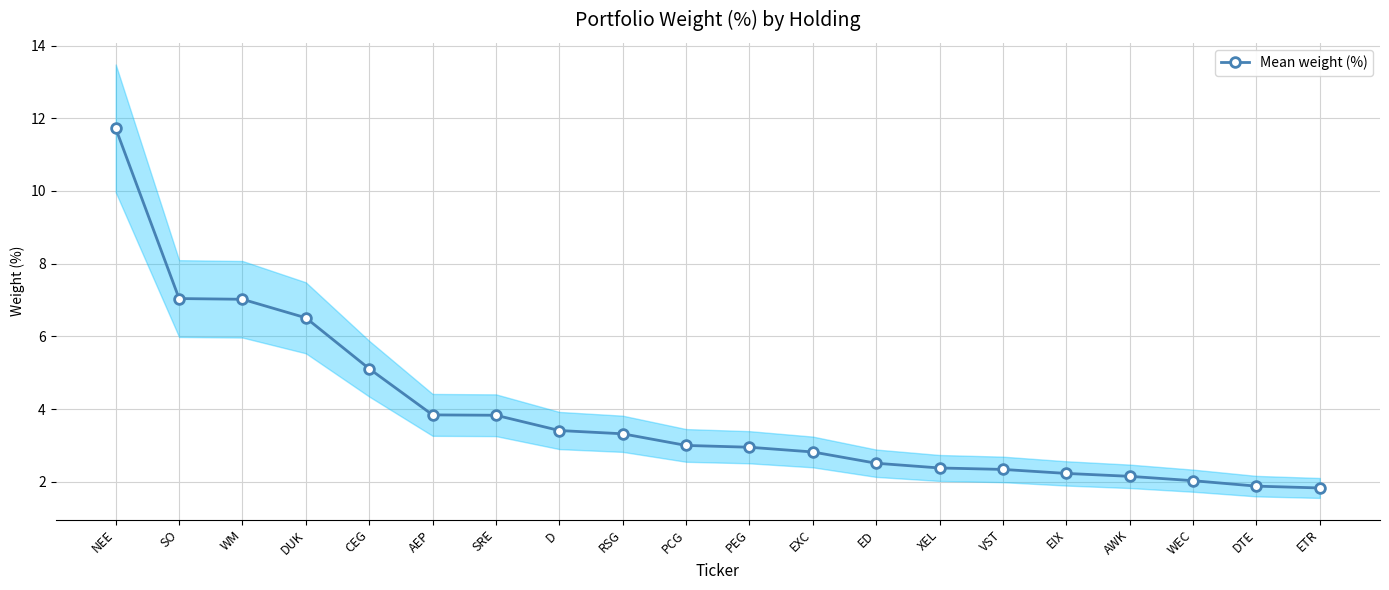

What is the label of the 10th point from the right?

PEG